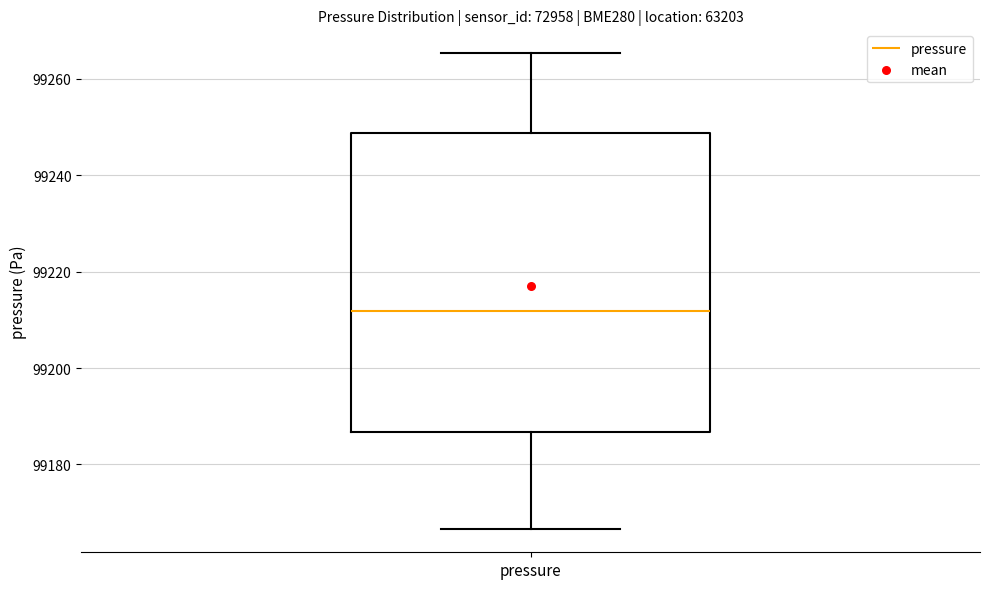

Transcribe this box plot: give where the median line is, the range the box spans, and where the two whiskers end, as read against the y-axis. The values are not printed on the chart, so give them approximately, as read against the axis.

median 99212, box 99186 to 99248, whiskers 99166 to 99266